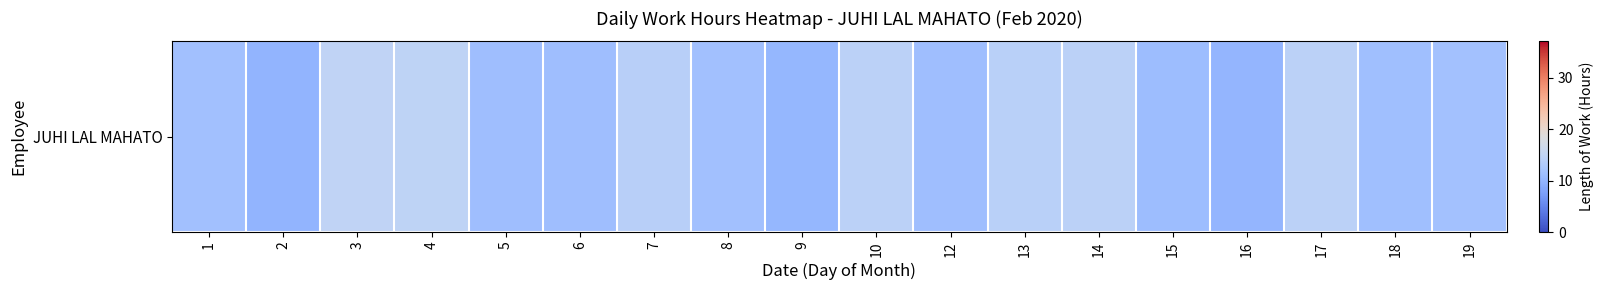

List the labels in order of value, largest first.

3, 4, 10, 14, 17, 13, 7, 19, 8, 1, 18, 12, 5, 6, 15, 9, 16, 2